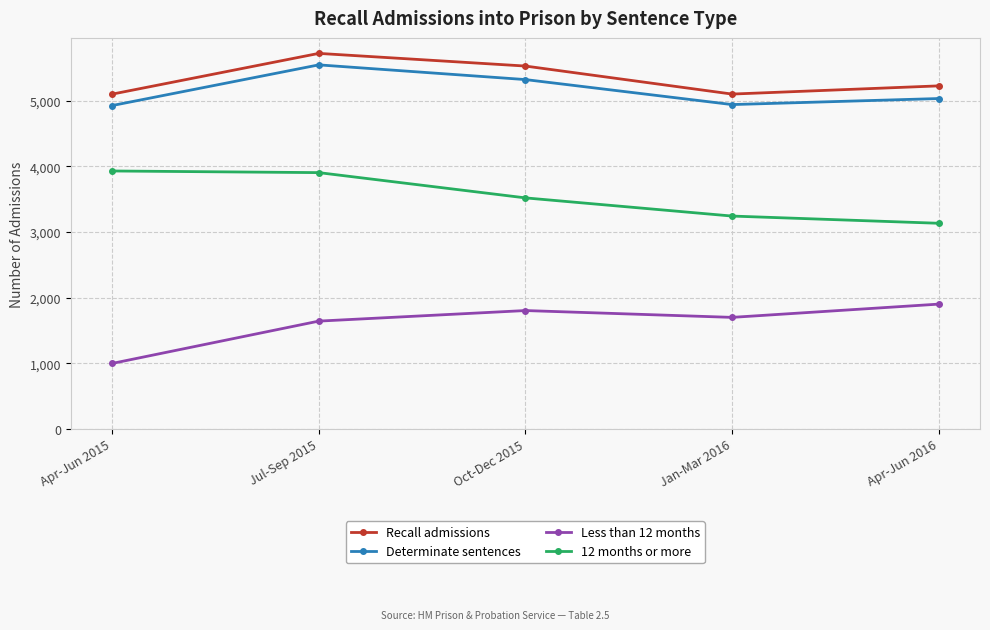

What is the minimum value shown in the chart?

997